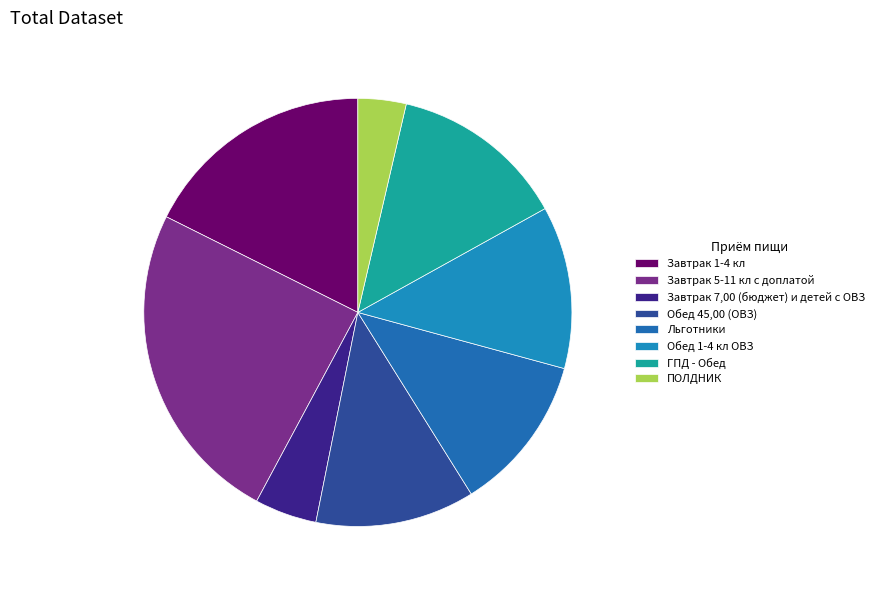

How many slices are in this pie chart?

8